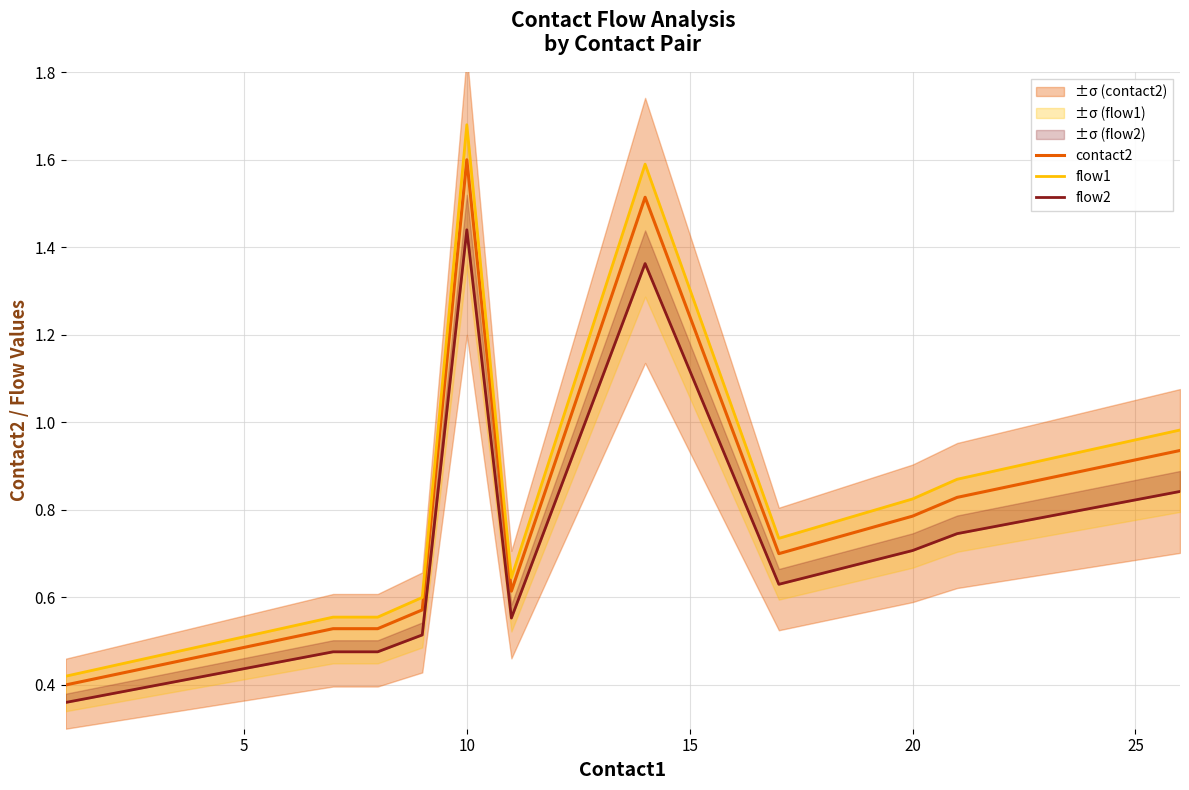

Does the chart display data point markers on the line(s)?

No